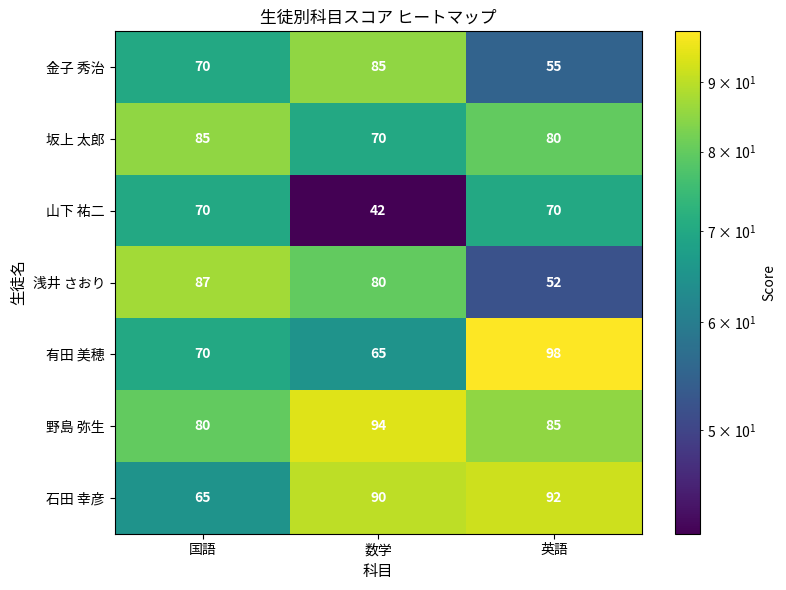

True or false: 有田 美穂 has a value of 118 at 国語.

False